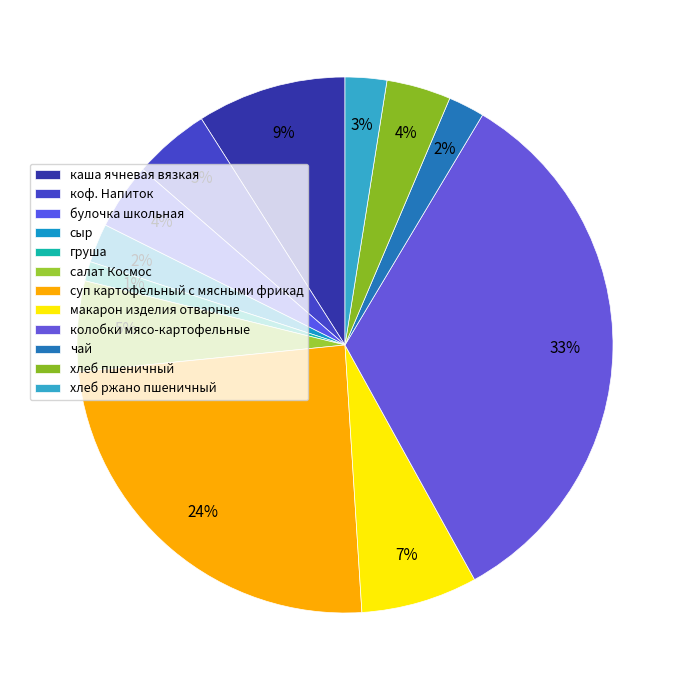

Count the number of slices in the pie.

12